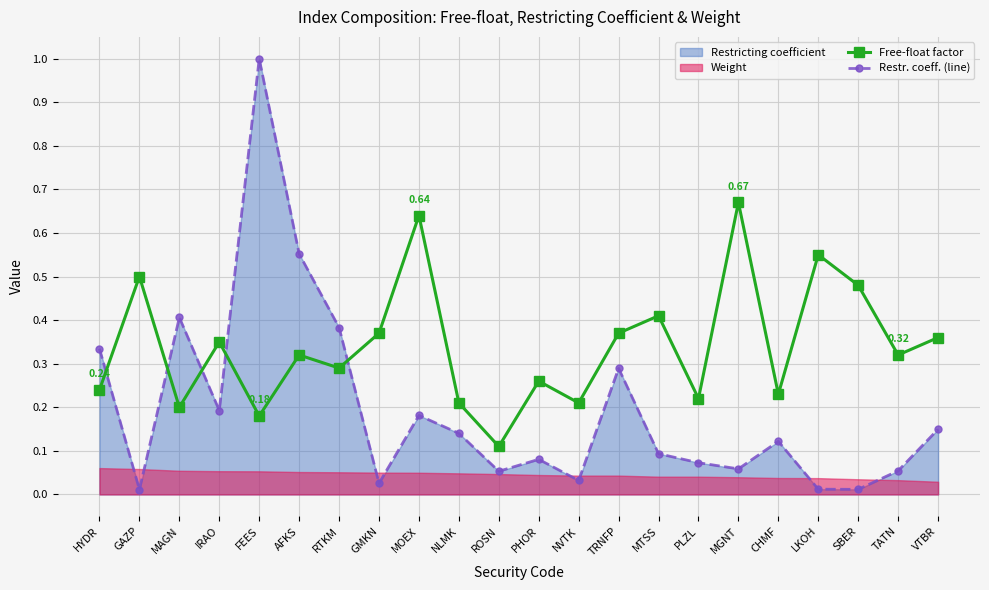

Where is Restr. coeff. (line) nearest to the value 0?

GAZP